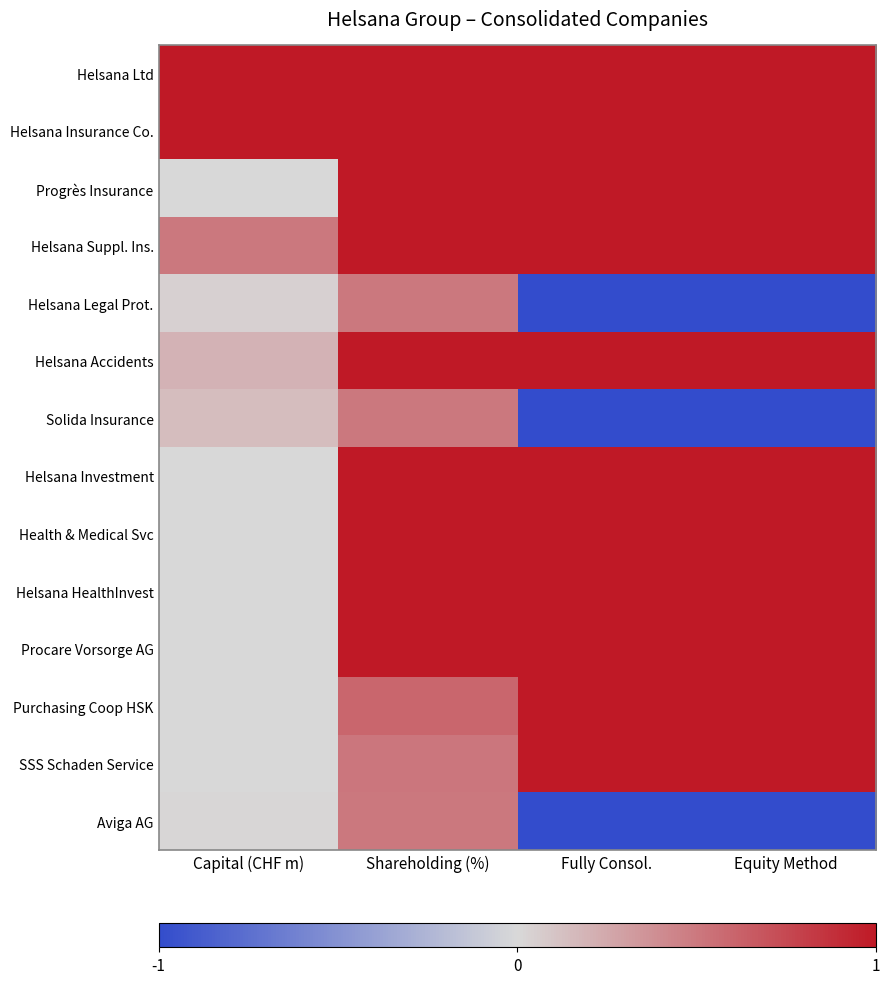

Reading left to right, transcribe all the data shown in this chart.

Helsana Ltd: Capital (CHF m)=1.0	Shareholding (%)=1.0	Fully Consol.=1.0	Equity Method=1.0
Helsana Insurance Co.: Capital (CHF m)=1.0	Shareholding (%)=1.0	Fully Consol.=1.0	Equity Method=1.0
Progrès Insurance: Capital (CHF m)=0.0	Shareholding (%)=1.0	Fully Consol.=1.0	Equity Method=1.0
Helsana Suppl. Ins.: Capital (CHF m)=0.5	Shareholding (%)=1.0	Fully Consol.=1.0	Equity Method=1.0
Helsana Legal Prot.: Capital (CHF m)=0.0	Shareholding (%)=0.5	Fully Consol.=-1.0	Equity Method=-1.0
Helsana Accidents: Capital (CHF m)=0.2	Shareholding (%)=1.0	Fully Consol.=1.0	Equity Method=1.0
Solida Insurance: Capital (CHF m)=0.1	Shareholding (%)=0.5	Fully Consol.=-1.0	Equity Method=-1.0
Helsana Investment: Capital (CHF m)=0.0	Shareholding (%)=1.0	Fully Consol.=1.0	Equity Method=1.0
Health & Medical Svc: Capital (CHF m)=0.0	Shareholding (%)=1.0	Fully Consol.=1.0	Equity Method=1.0
Helsana HealthInvest: Capital (CHF m)=0.0	Shareholding (%)=1.0	Fully Consol.=1.0	Equity Method=1.0
Procare Vorsorge AG: Capital (CHF m)=0.0	Shareholding (%)=1.0	Fully Consol.=1.0	Equity Method=1.0
Purchasing Coop HSK: Capital (CHF m)=0.0	Shareholding (%)=0.6	Fully Consol.=1.0	Equity Method=1.0
SSS Schaden Service: Capital (CHF m)=0.0	Shareholding (%)=0.5	Fully Consol.=1.0	Equity Method=1.0
Aviga AG: Capital (CHF m)=0.0	Shareholding (%)=0.5	Fully Consol.=-1.0	Equity Method=-1.0